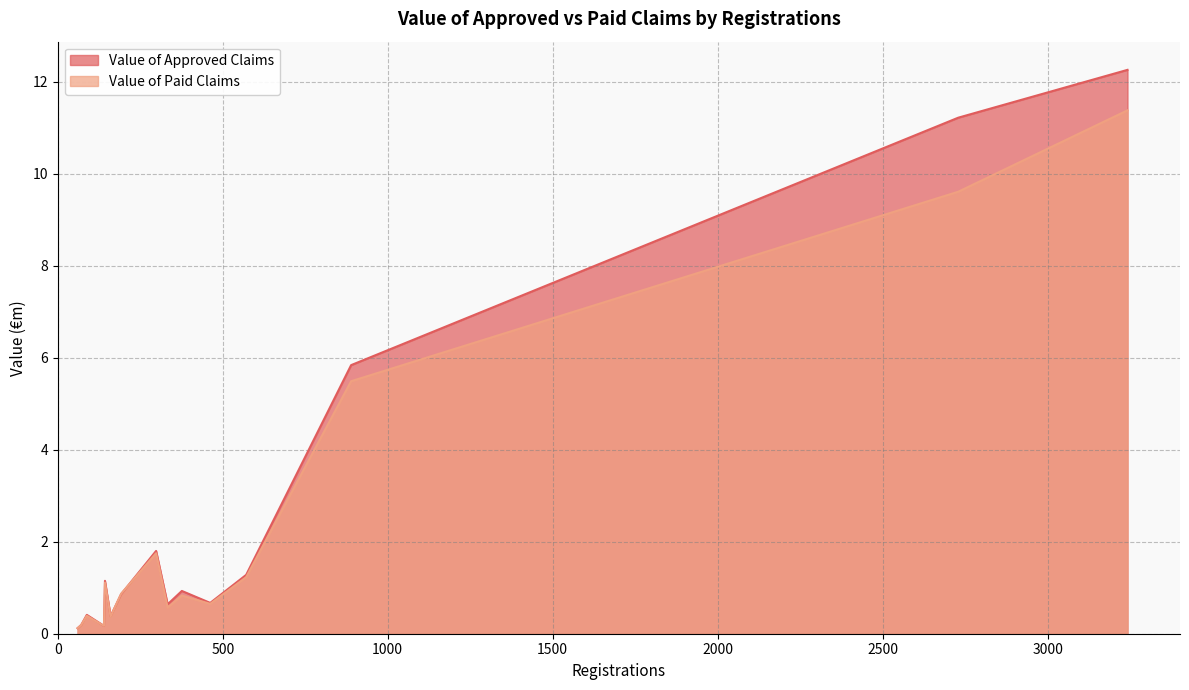

True or false: Value of Paid Claims has more than 0 interior local peaks.

True